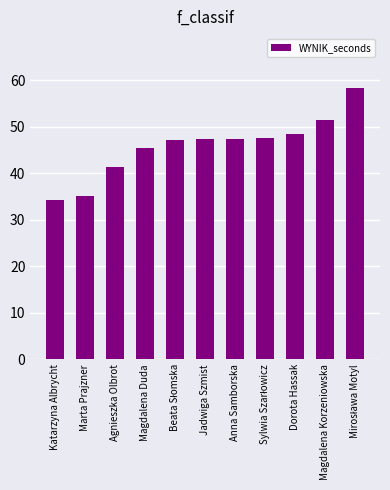

Is it true that the value at Marta Prajzner is 62.0?

False